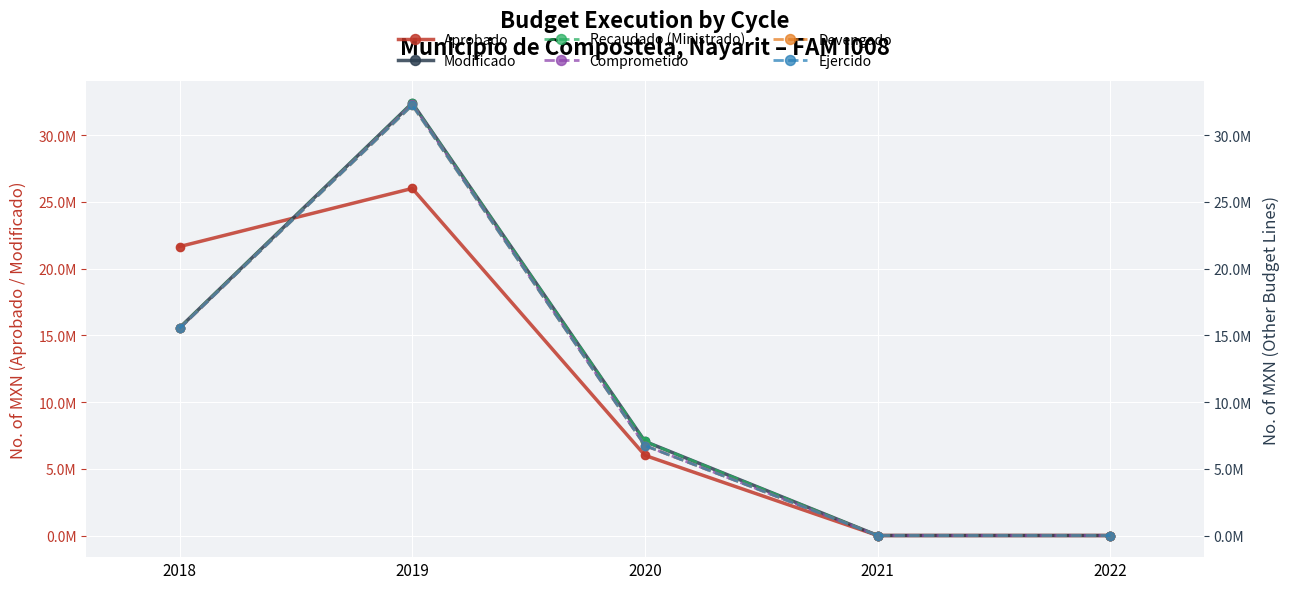

At how many categories does at least one series exceed 4960801?

3